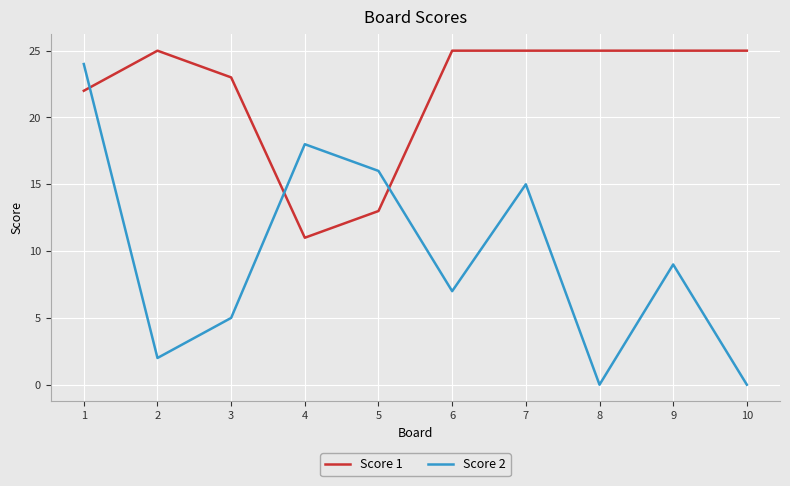

How many lines are shown in the chart?

2